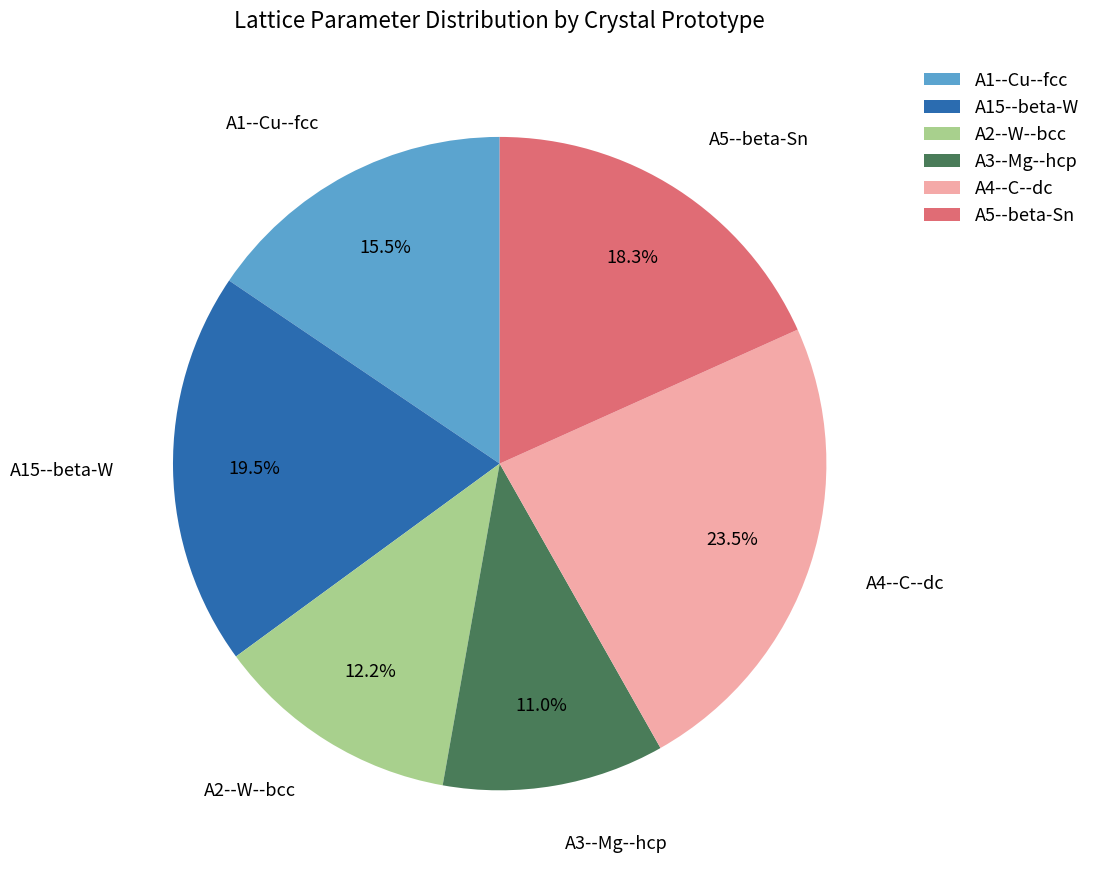

Does any single category account for the majority?

No